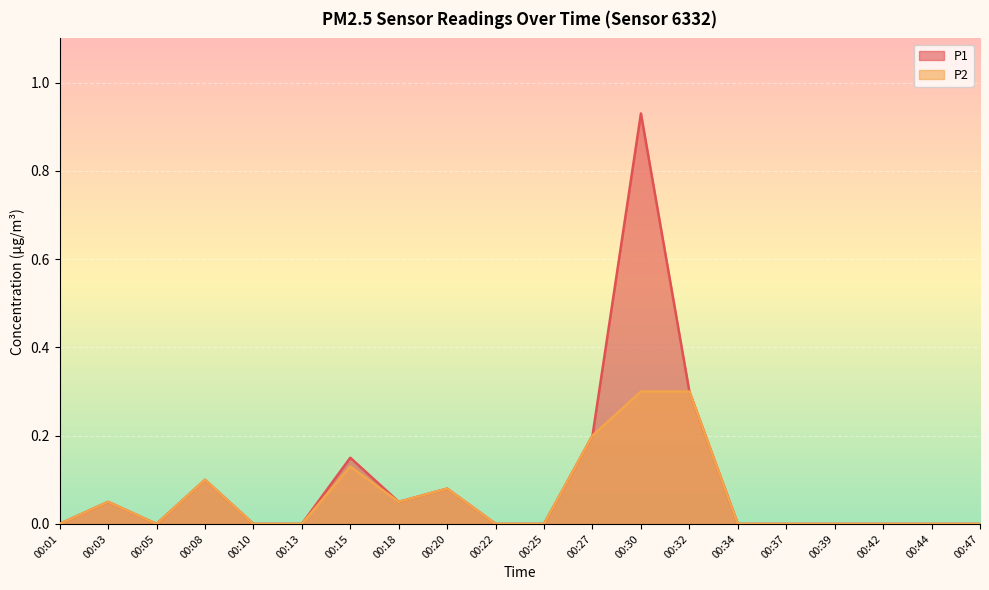

Is the value of P2 at 00:30 greater than the value of P1 at 00:20?

Yes